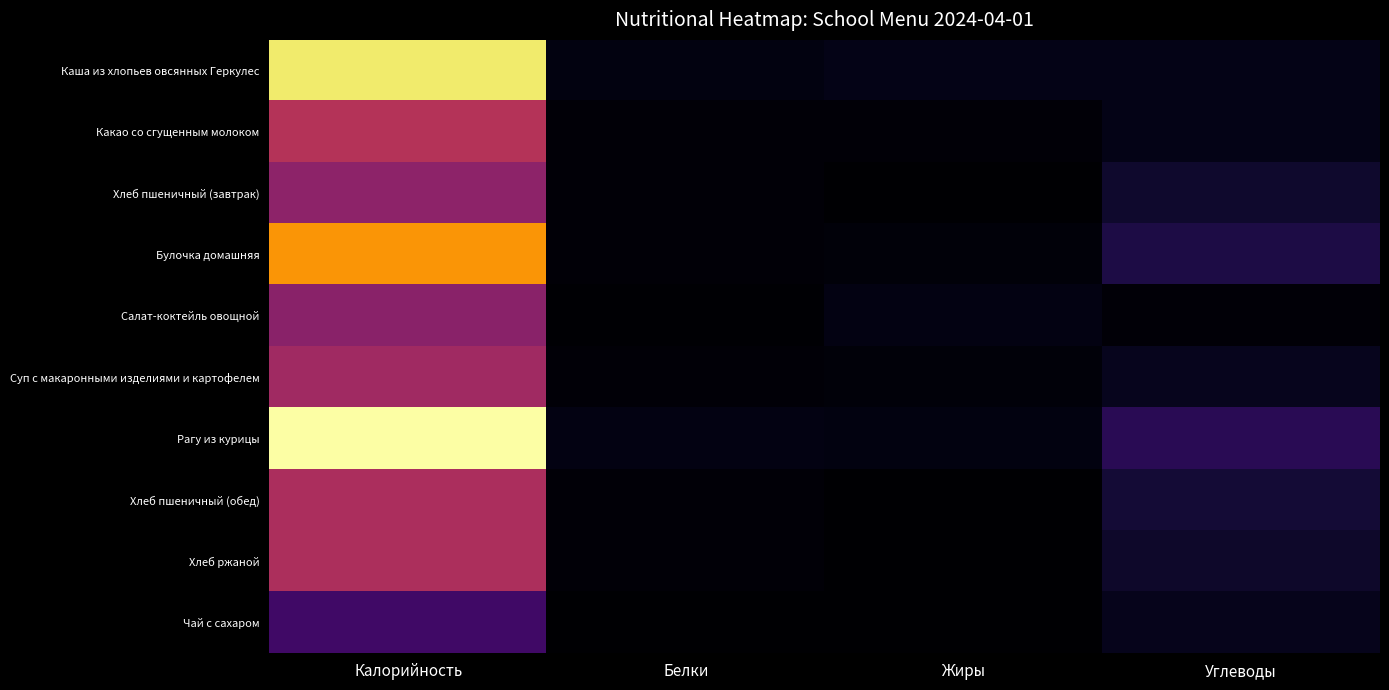

Which series has the largest total across all categories?

Рагу из курицы